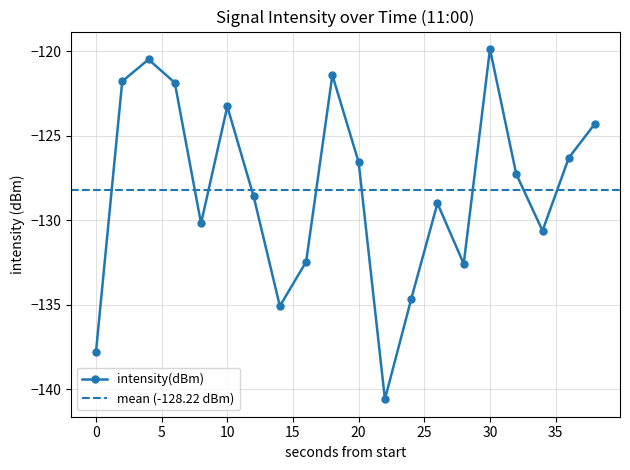

Is this an area chart (filled region under the line)?

No